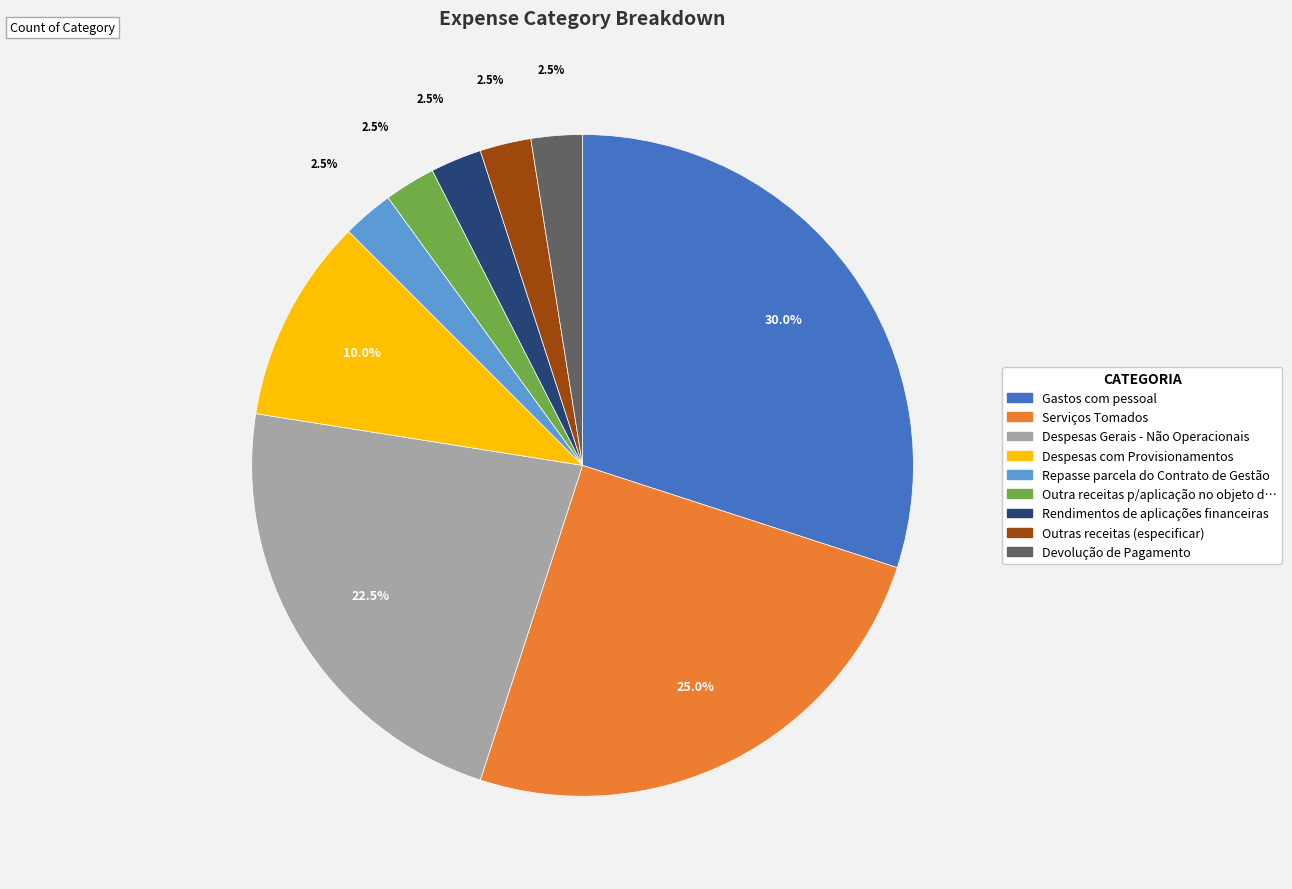

Is there a majority slice in this chart?

No